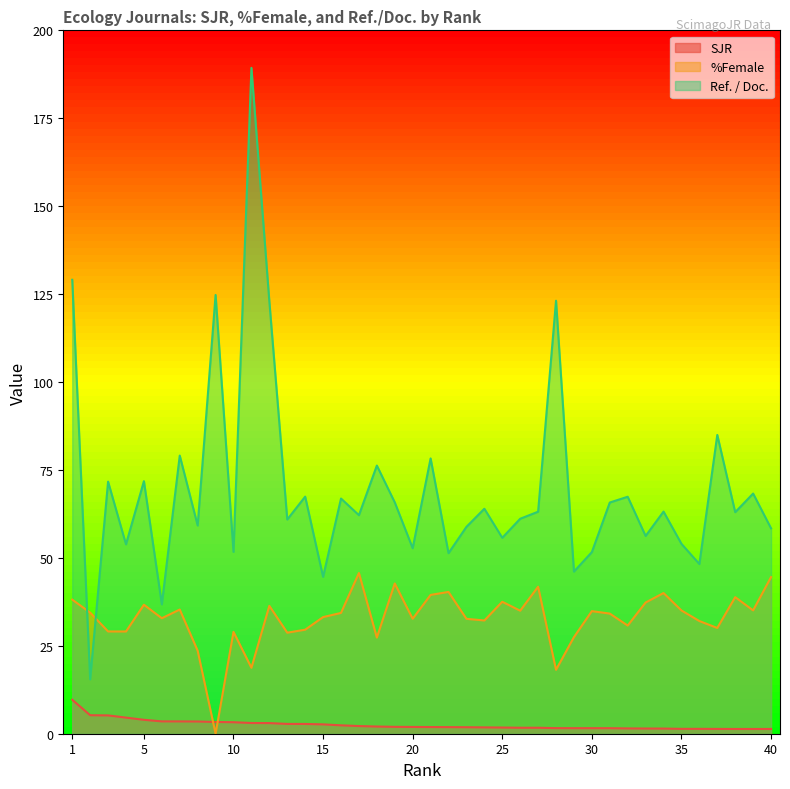

At which category is the sum across all series the highest?

11